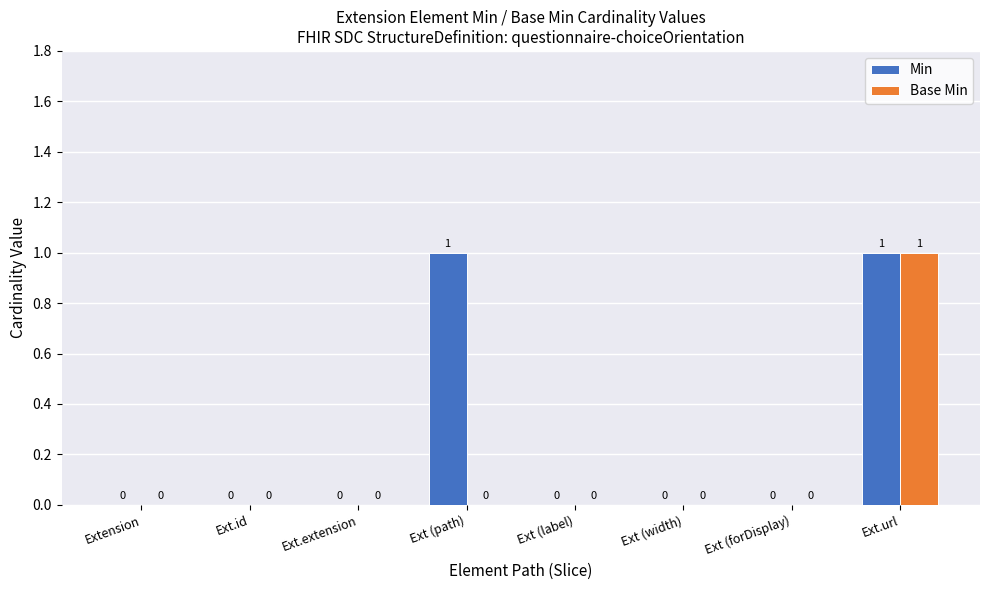

How many groups of bars are there?

8